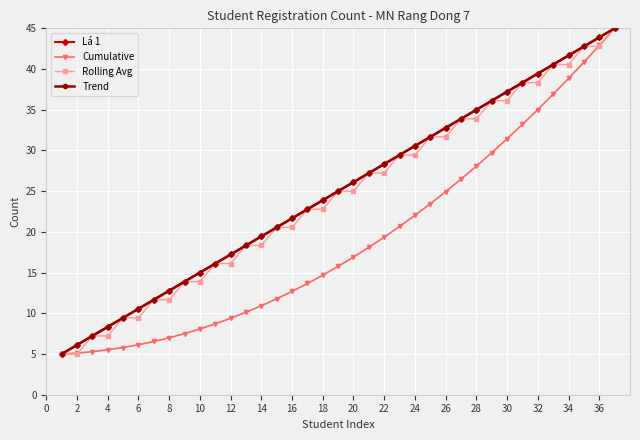

Does the chart have visible grid lines?

Yes